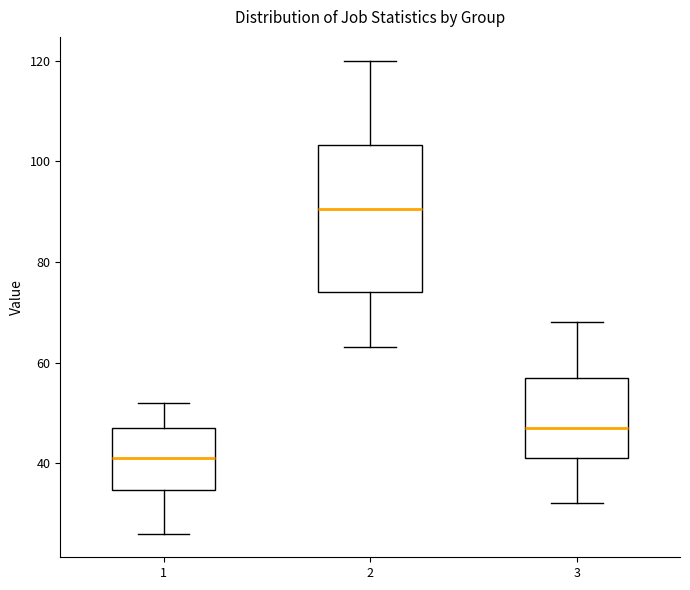

Reading left to right, read every box against the y-axis: the position of its median line, the range the box covers, and the ends of its whiskers. The values are not printed on the chart, so give them approximately, as read against the axis.

1: median 42, box 34 to 48, whiskers 26 to 52
2: median 90, box 74 to 104, whiskers 64 to 120
3: median 48, box 42 to 58, whiskers 32 to 68